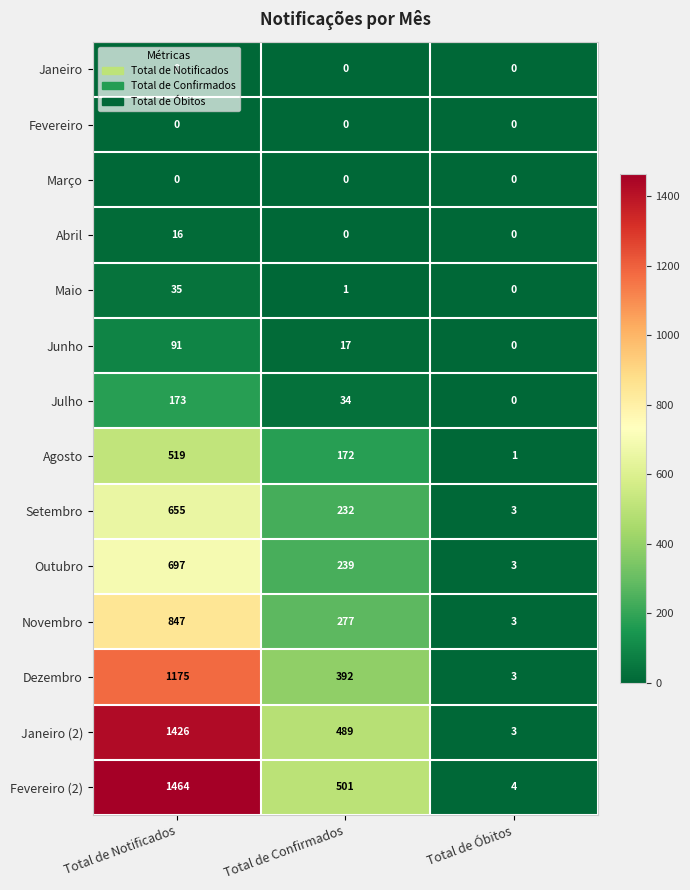

The value of Agosto at Total de Confirmados is 242. True or false?

False